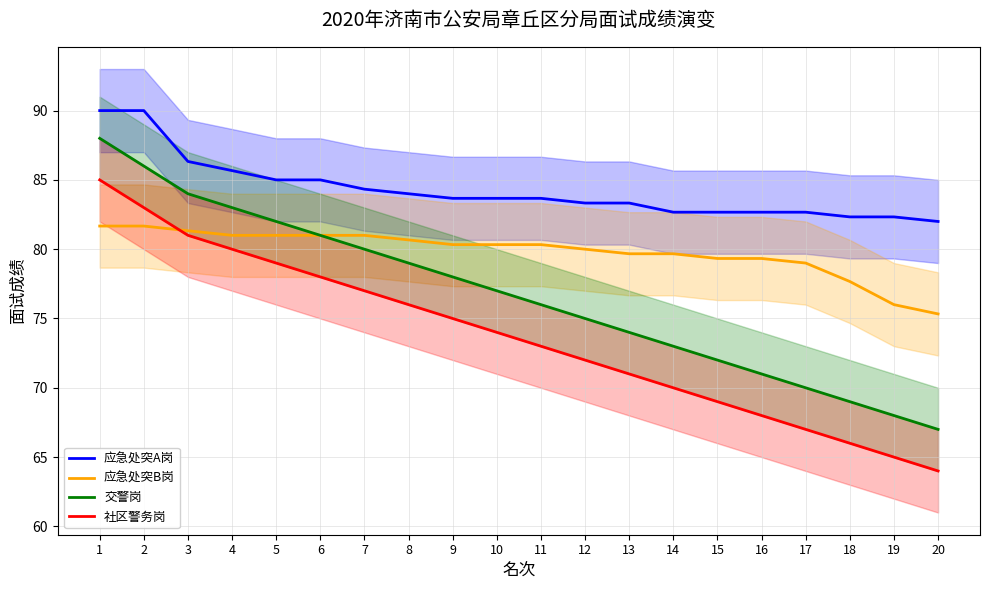

Which series changed the most between 9 and 11?

交警岗